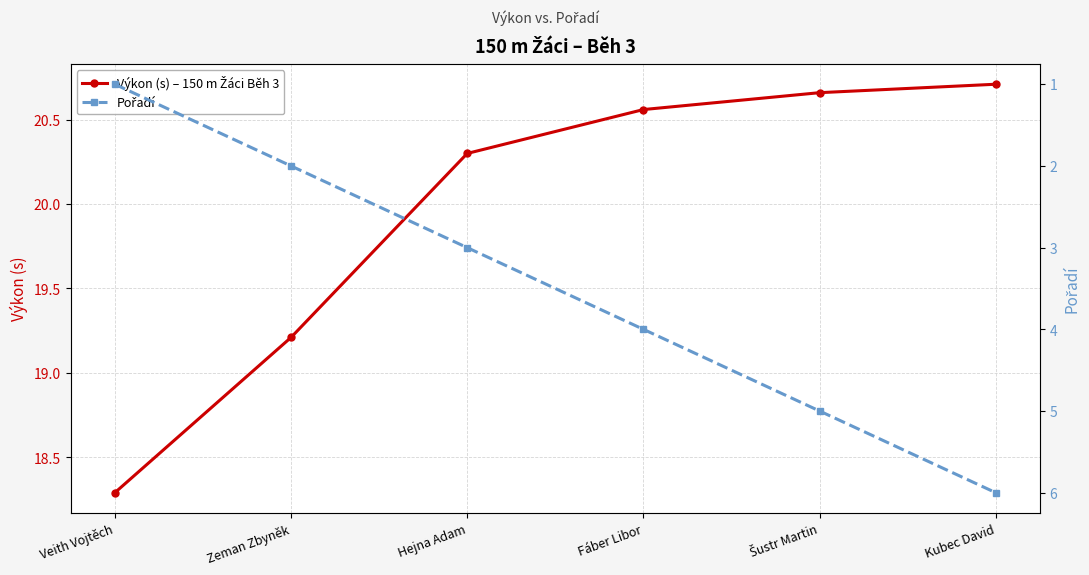

True or false: Pořadí has more than 2 interior local peaks.

False